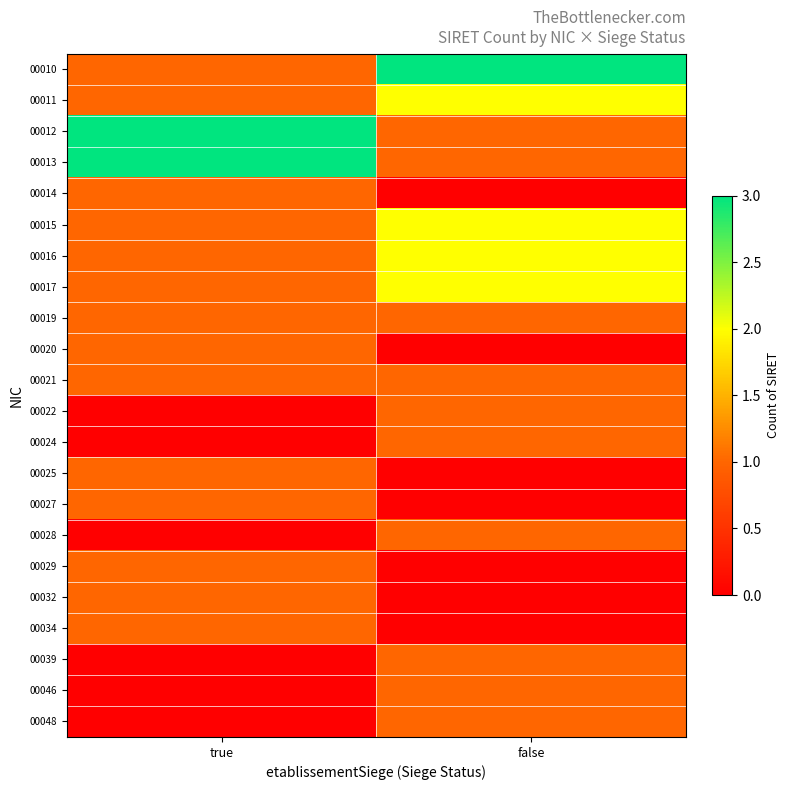

What is the total value across all series at false?

21